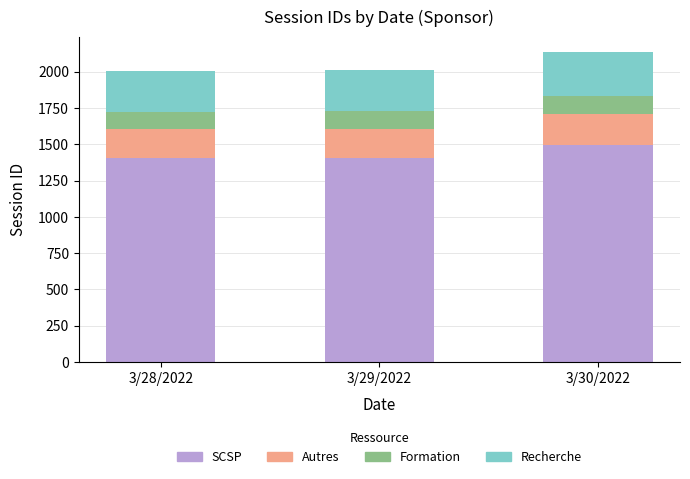

What is the sum of all SCSP values?

4303.6